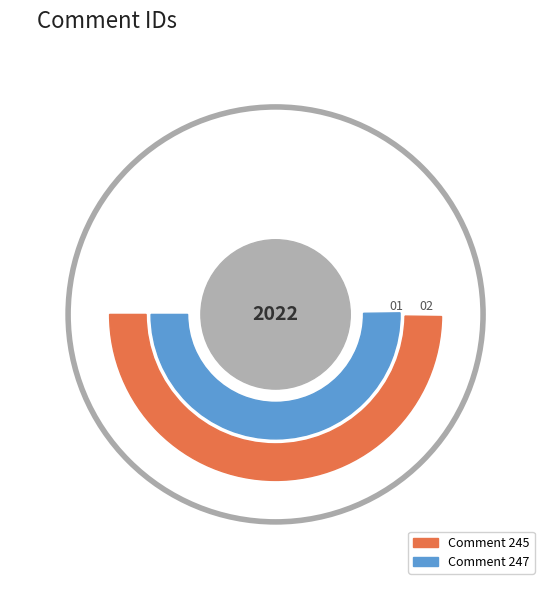

What percentage is the Comment 247 slice, to the nearest percent?

50%